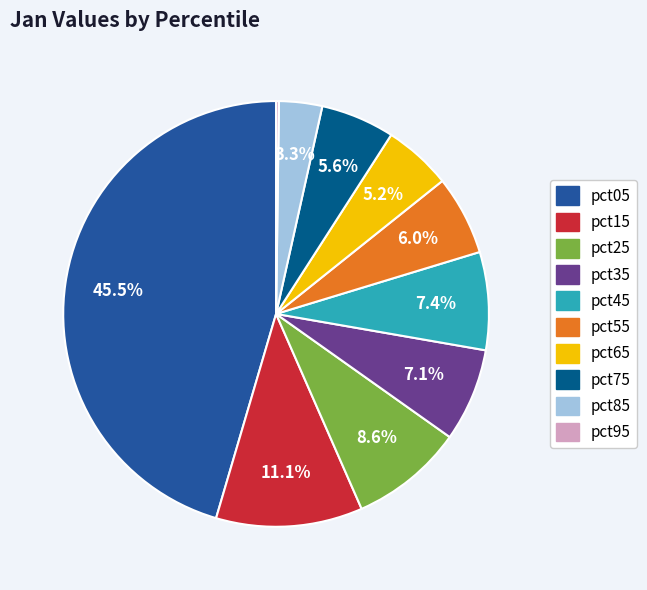

Does pct25 represent more than half of the total?

No